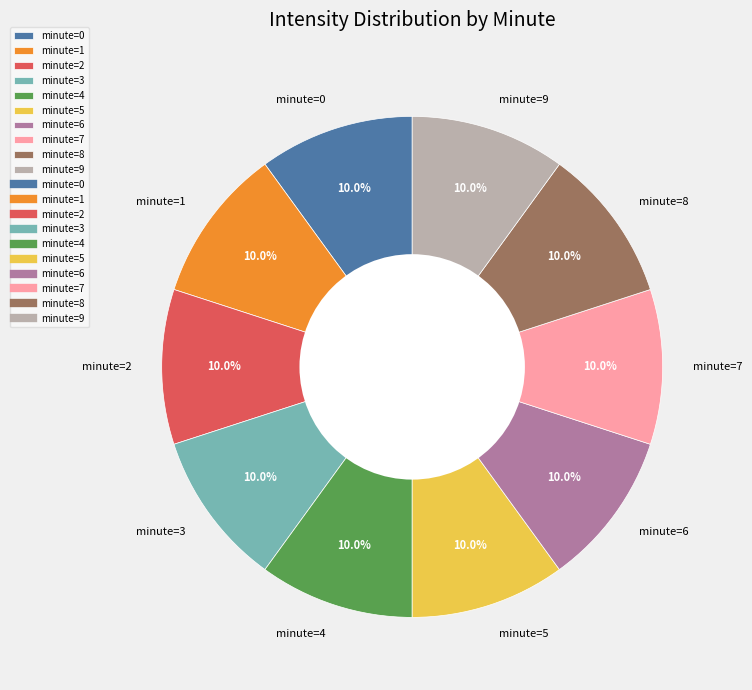

To the nearest percent, what is the difference between the largest and smallest slice percentages?

0%